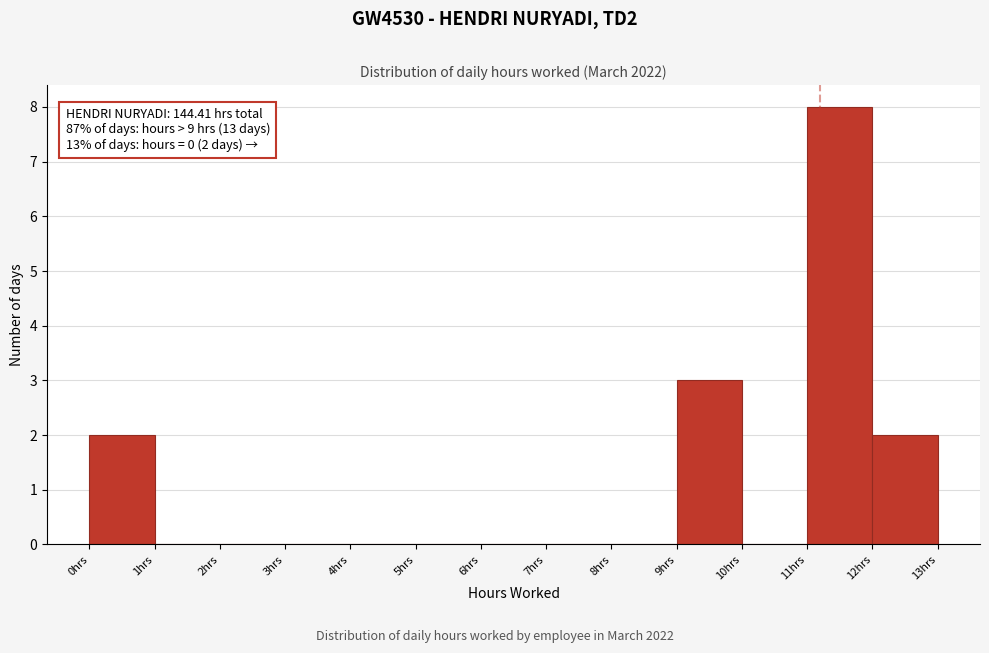

Which range on the x-axis has the tallest bar?

11 to 12